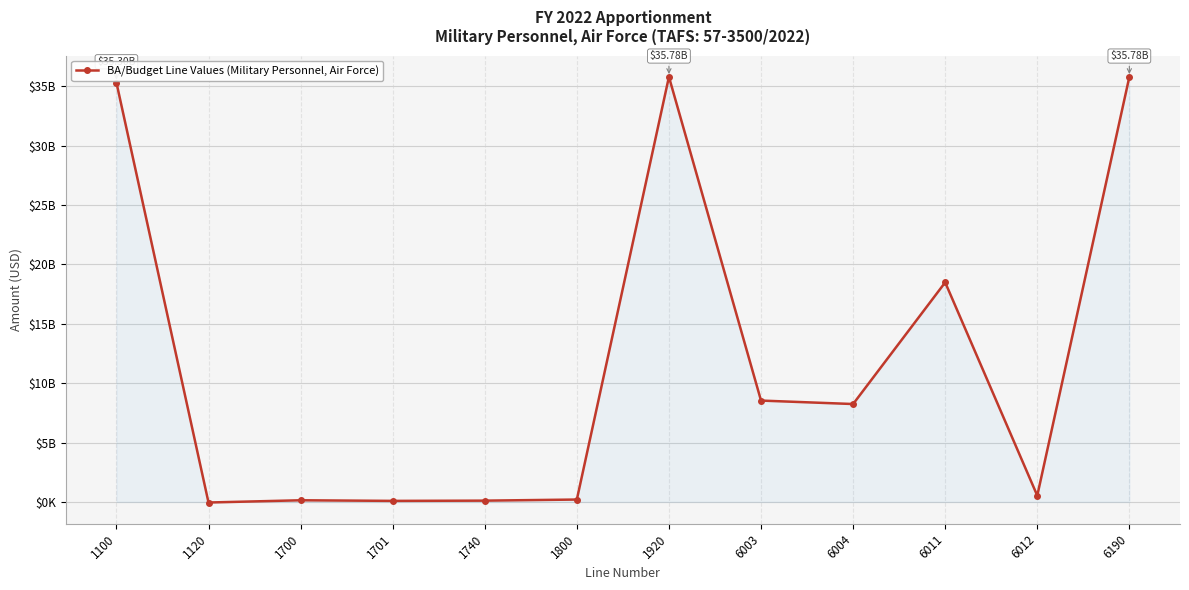

What is the value of the 12th point from the left?

35784440000